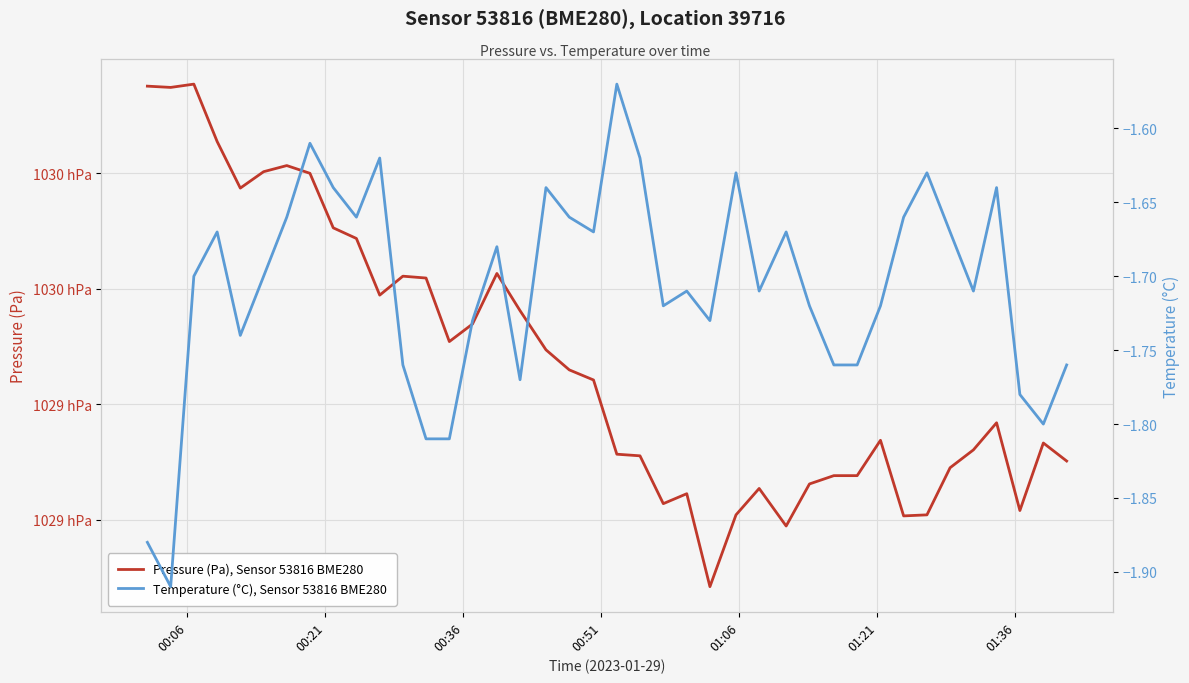

Which series has the largest total across all categories?

Pressure (Pa), Sensor 53816 BME280